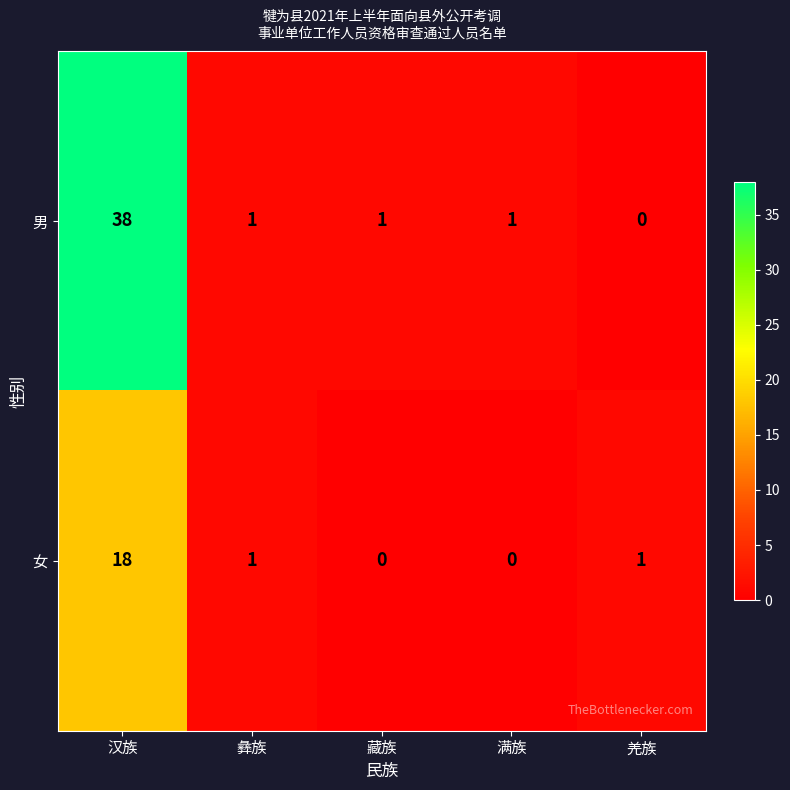

Rank the series by their maximum value, from lowest to highest.

女, 男